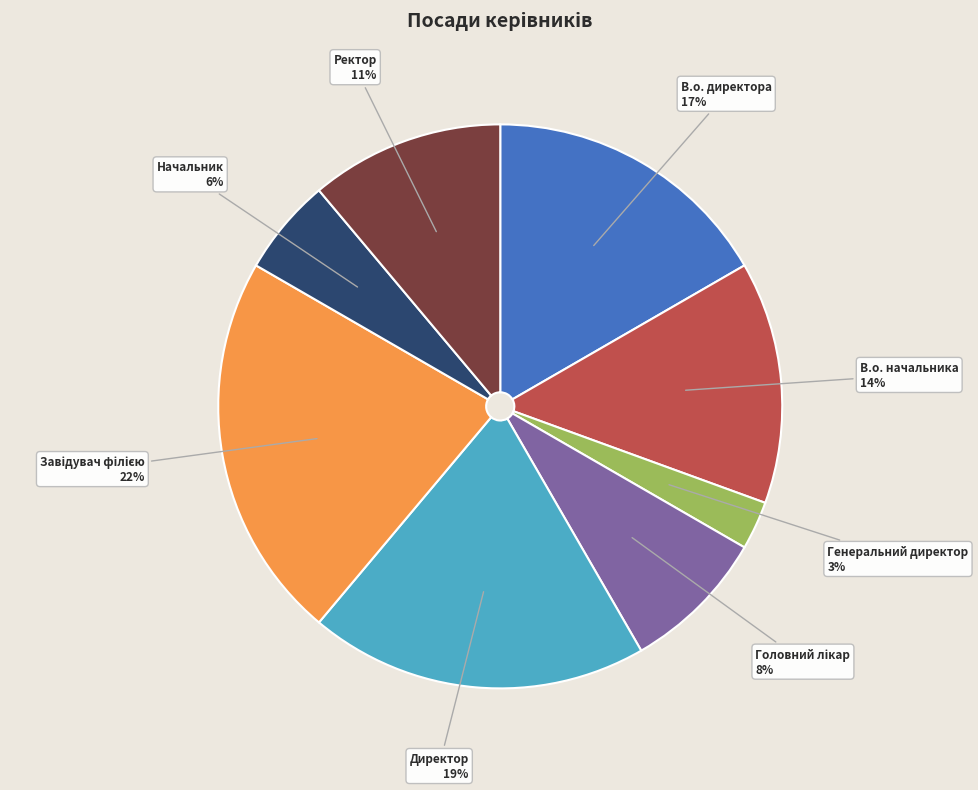

Does any single category account for the majority?

No